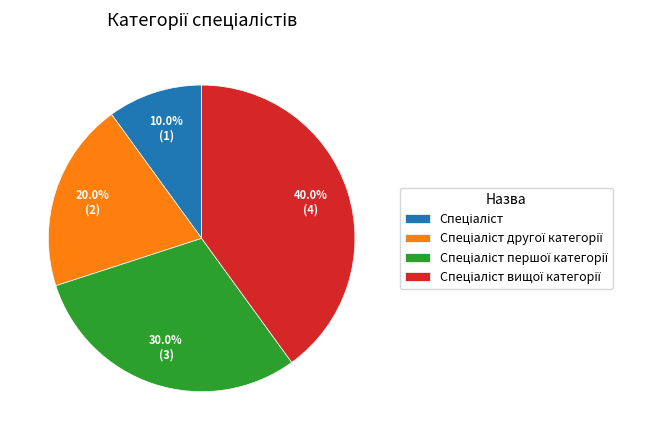

Does any single category account for the majority?

No